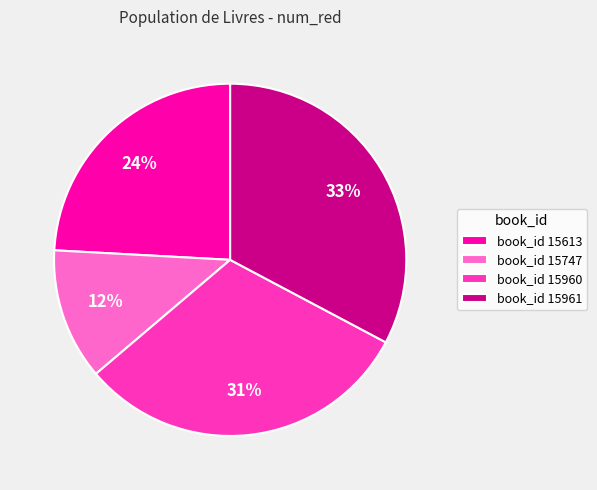

How many segments does this pie chart have?

4